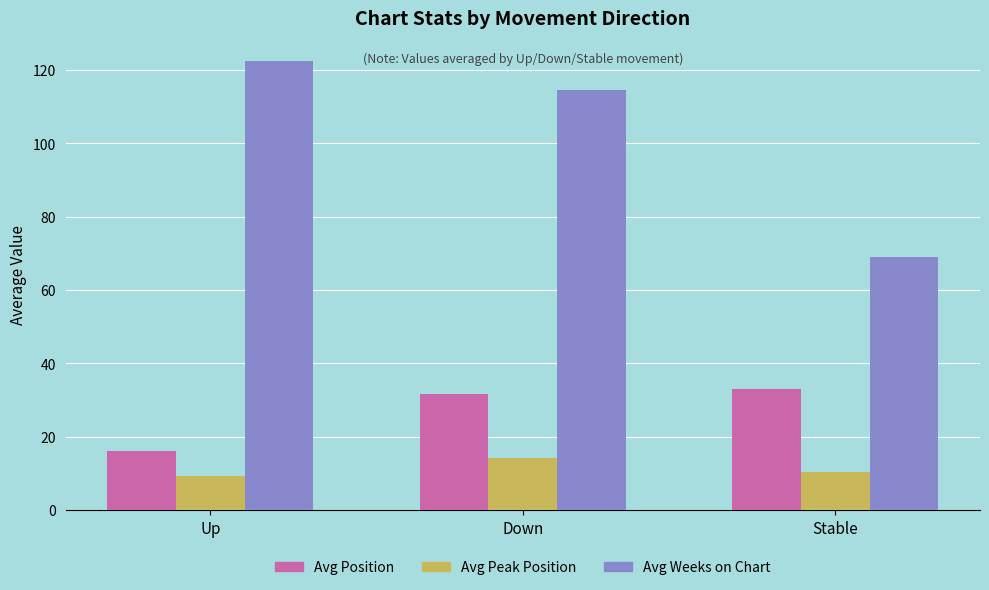

What is the difference between the second highest and minimum values in the Avg Weeks on Chart series?

45.7